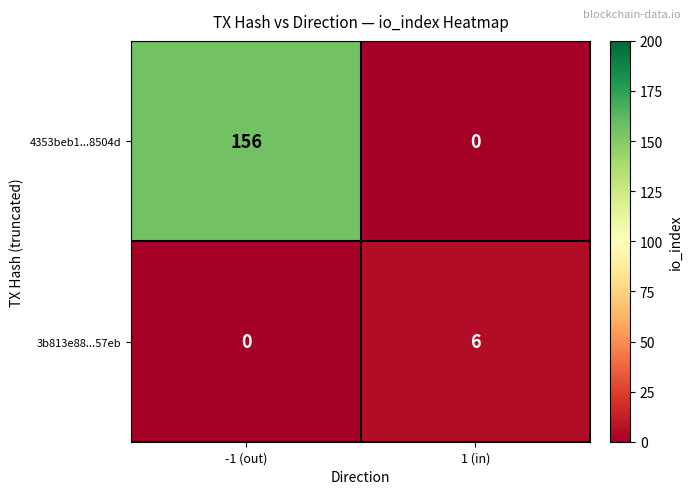

What is the difference between the maximum and minimum values in the 4353beb1...8504d series?

156